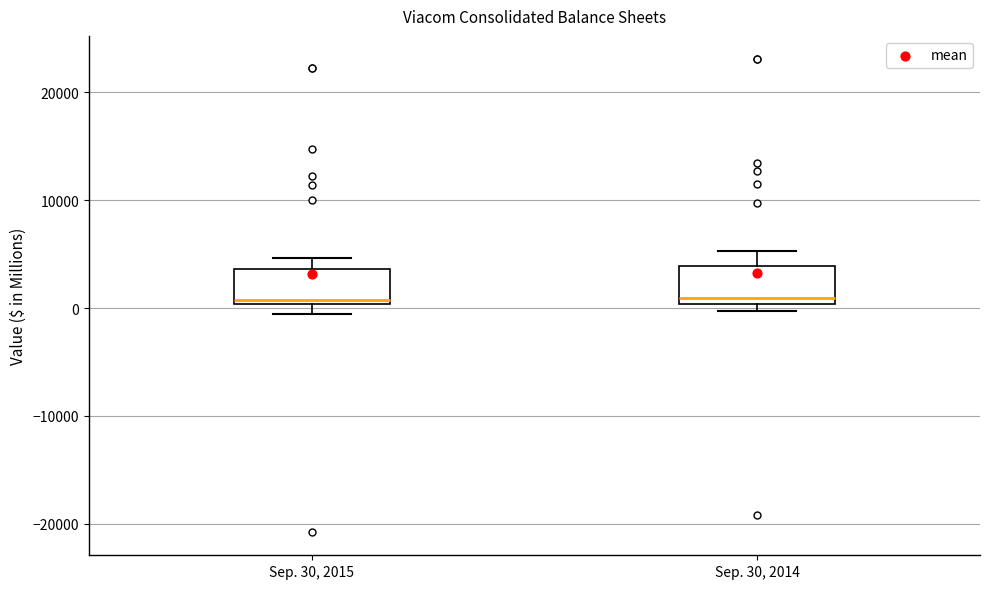

Reading left to right, read every box against the y-axis: the position of its median line, the range the box covers, and the ends of its whiskers. The values are not printed on the chart, so give them approximately, as read against the axis.

Sep. 30, 2015: median 1000, box 0 to 4000, whiskers -1000 to 5000
Sep. 30, 2014: median 1000, box 0 to 4000, whiskers 0 (just below the box's lower edge) to 5000